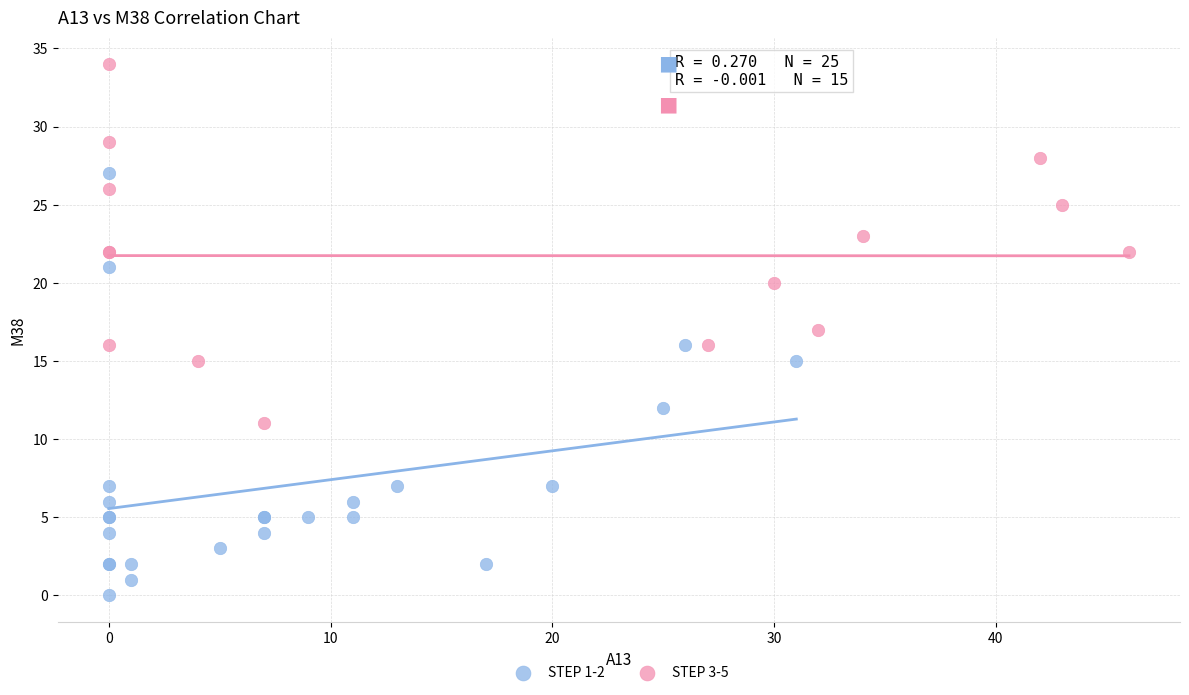

Which series has the largest Y range (max minus min)?

STEP 1-2